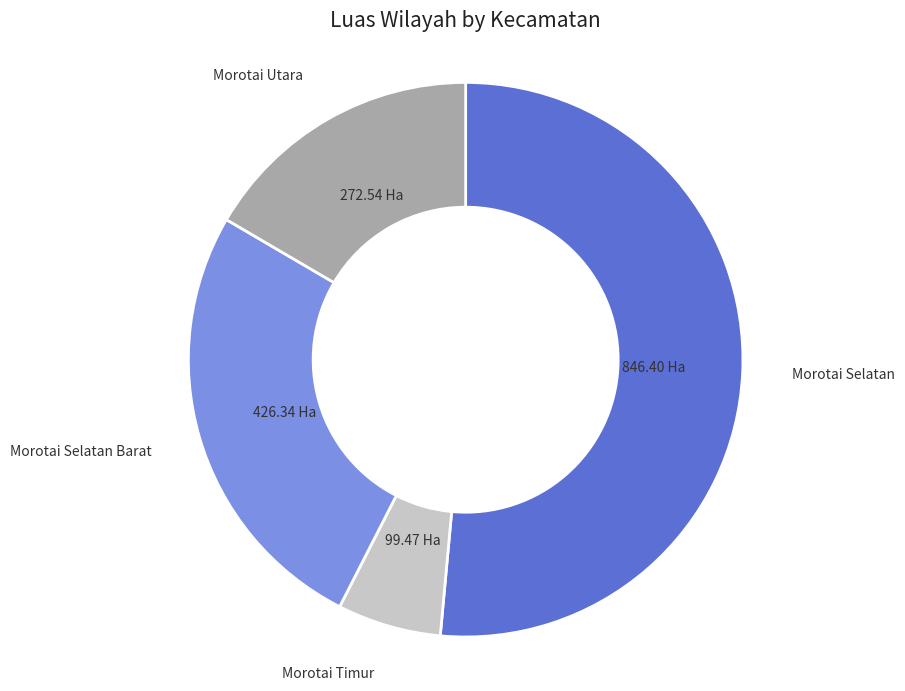

Does any single category account for the majority?

Yes